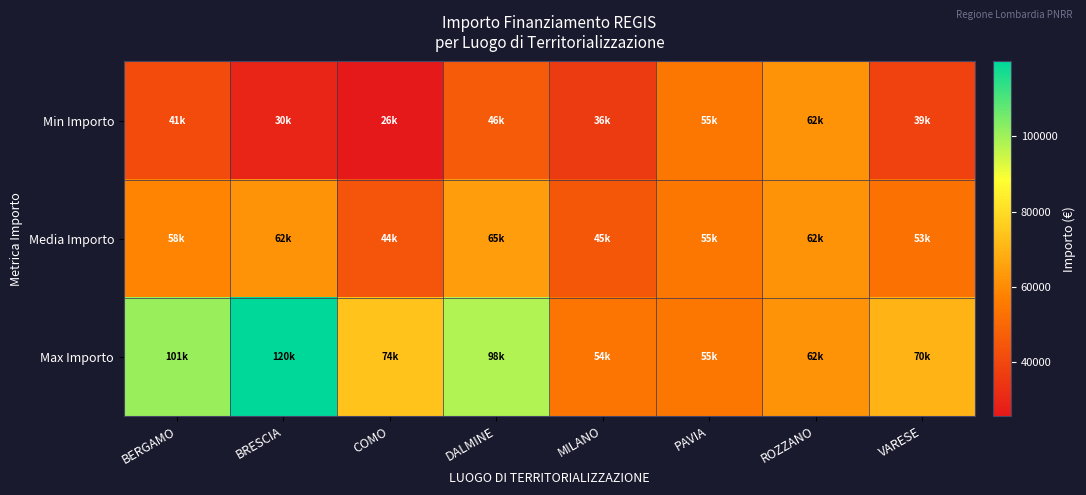

Reading right to left, transcribe all the data shown in this chart.

Min Importo: VARESE=38513.5	ROZZANO=62062.4	PAVIA=54577.6	MILANO=36123.8	DALMINE=46386.6	COMO=25842.4	BRESCIA=29640.7	BERGAMO=41496.0
Media Importo: VARESE=53178.4	ROZZANO=62062.4	PAVIA=54577.6	MILANO=45134.3	DALMINE=64596.7	COMO=44448.1	BRESCIA=62045.7	BERGAMO=58418.6
Max Importo: VARESE=70077.9	ROZZANO=62062.4	PAVIA=54577.6	MILANO=54144.9	DALMINE=97812.0	COMO=73636.1	BRESCIA=119783.4	BERGAMO=100847.1